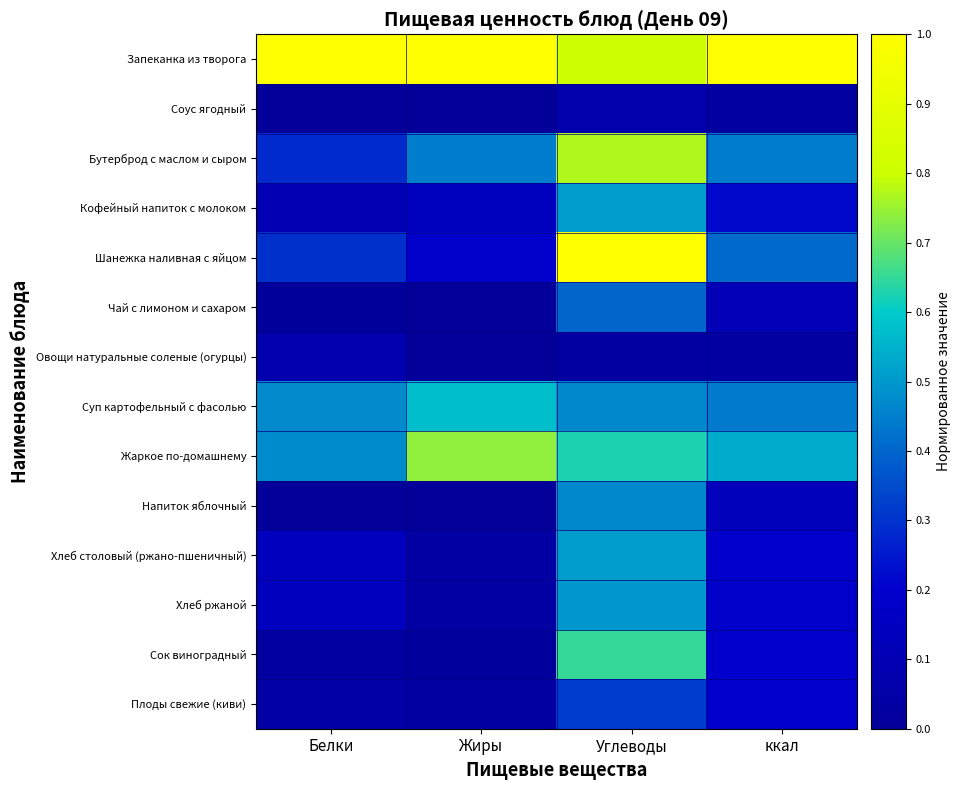

Rank the series at Углеводы from highest to lowest value.

Шанежка наливная с яйцом, Запеканка из творога, Бутерброд с маслом и сыром, Сок виноградный, Жаркое по-домашнему, Хлеб столовый (ржано-пшеничный), Кофейный напиток с молоком, Хлеб ржаной, Напиток яблочный, Суп картофельный с фасолью, Чай с лимоном и сахаром, Плоды свежие (киви), Соус ягодный, Овощи натуральные соленые (огурцы)